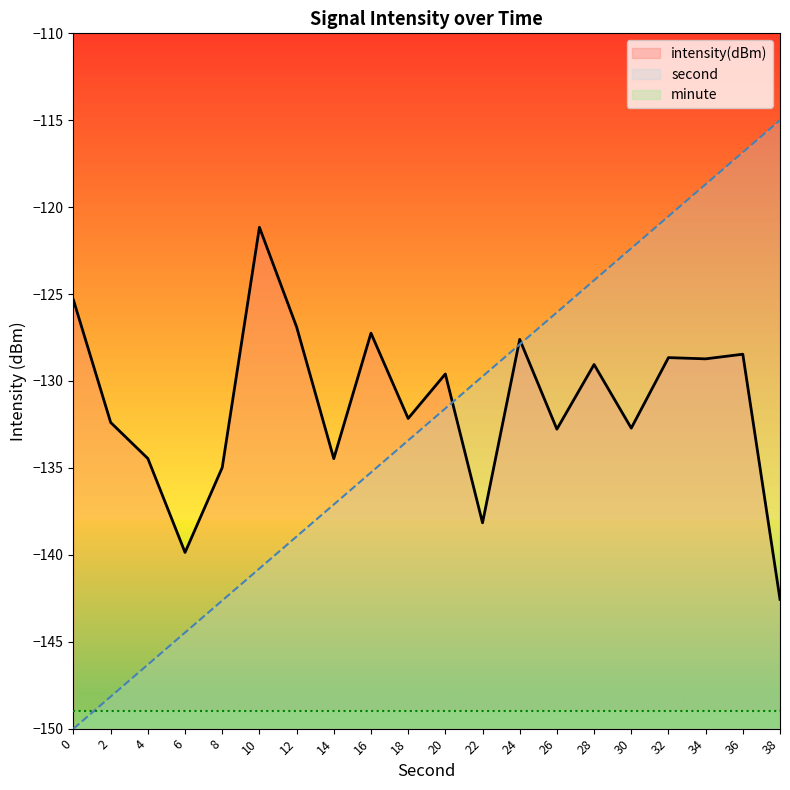

Rank the series by their maximum value, from lowest to highest.

minute, intensity(dBm), second